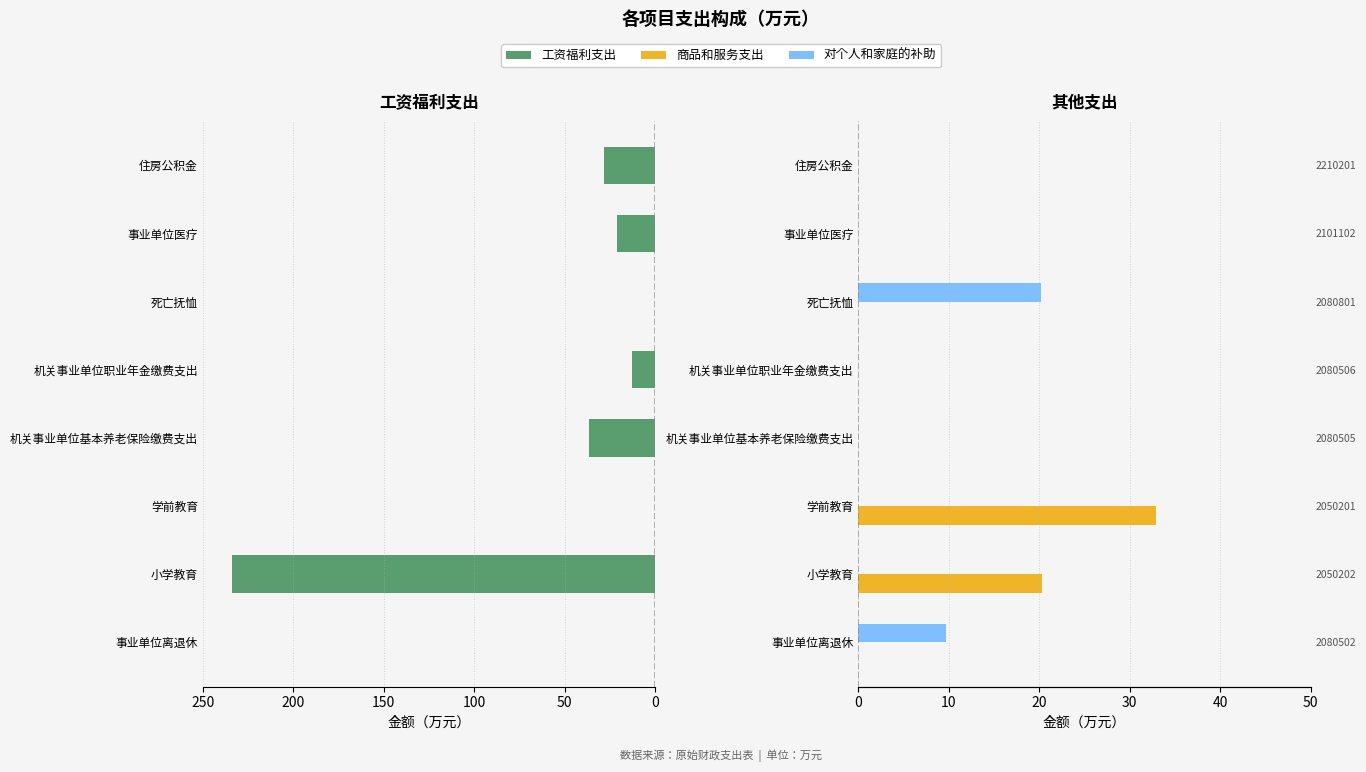

What is the highest value of the 工资福利支出 series?

233.8